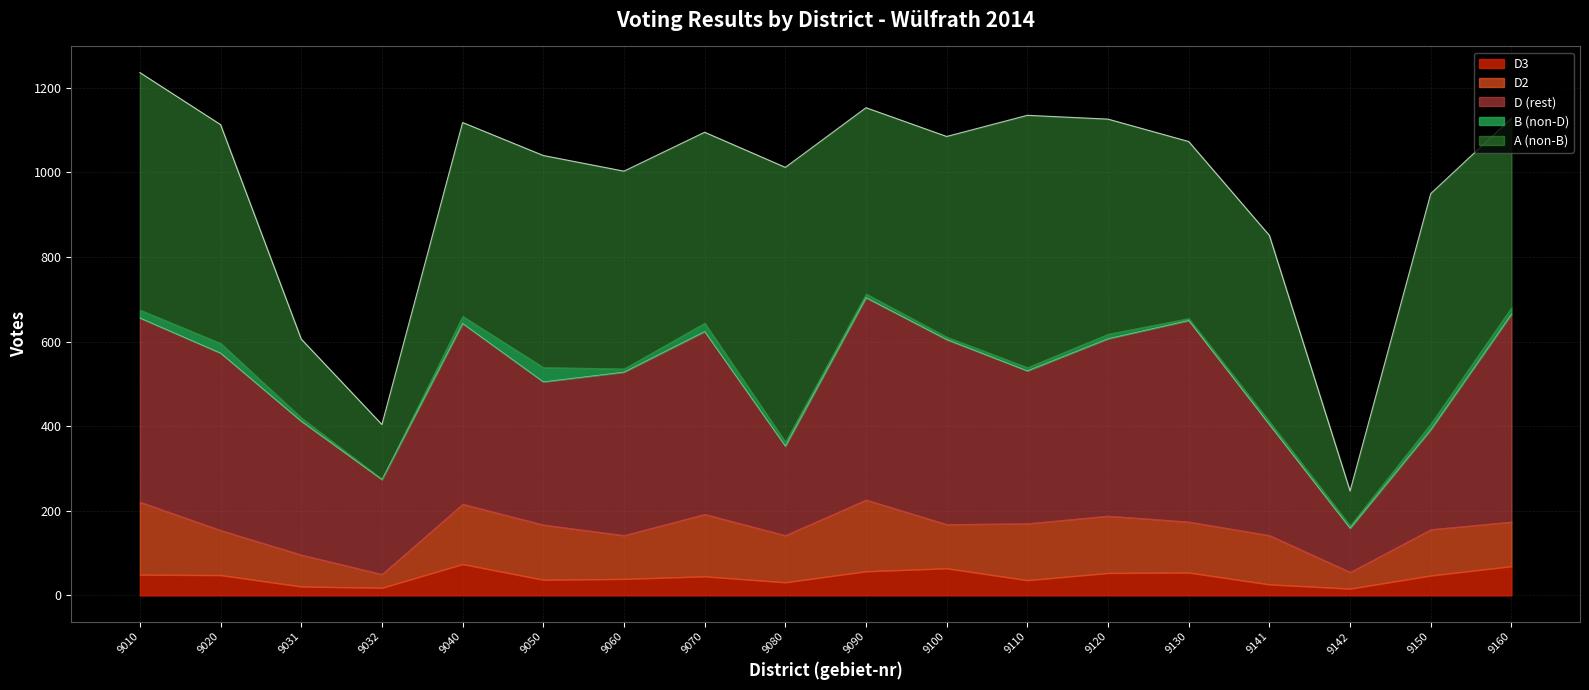

What is the value of the B point at the 10th from the left?

713